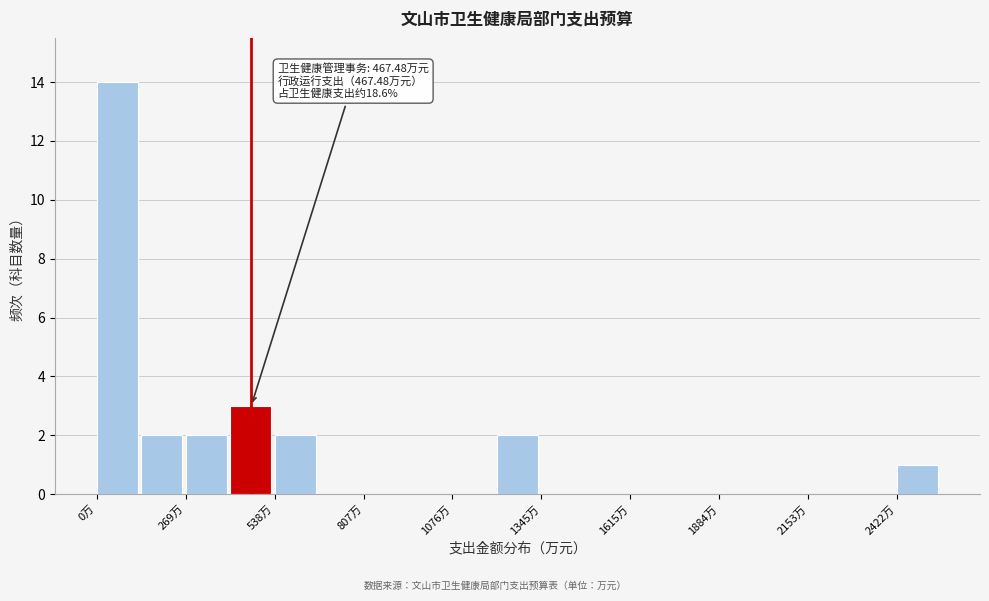

Around what value on the x-axis is the tallest bar? Give the approximate position of its centre, as read against the axis.

50